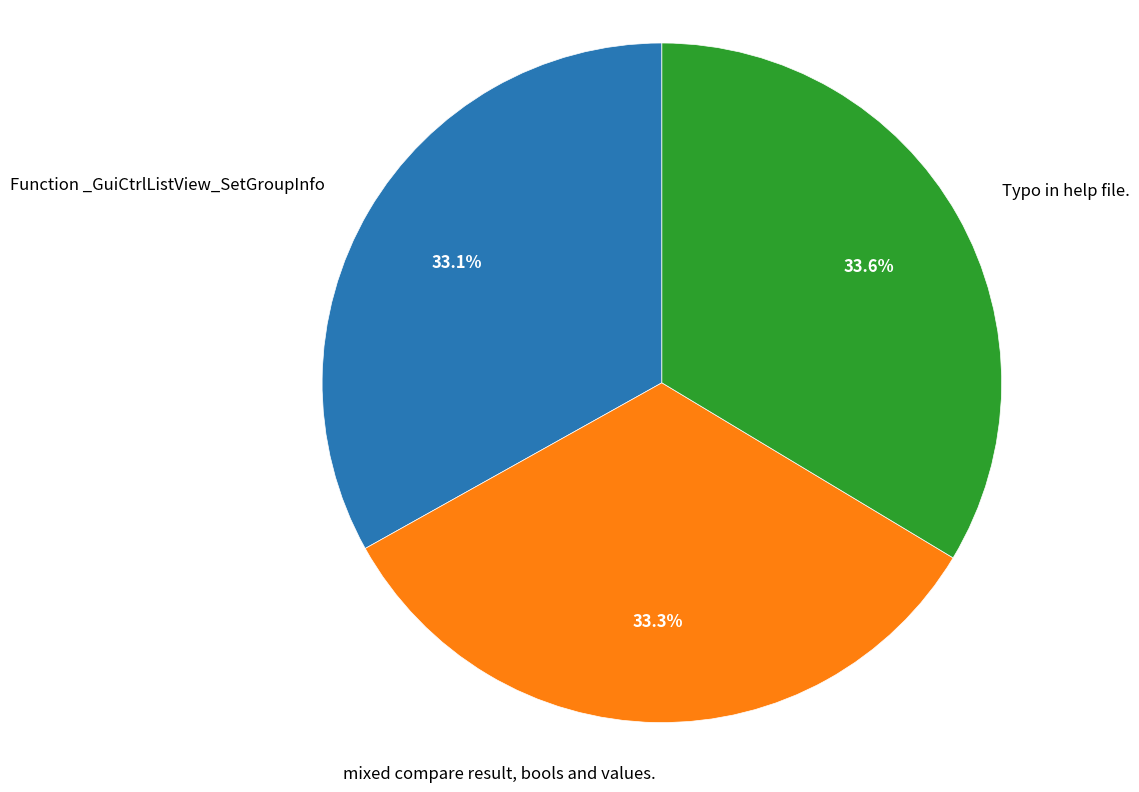

To the nearest percent, what portion does Function _GuiCtrlListView_SetGroupInfo represent?

33%